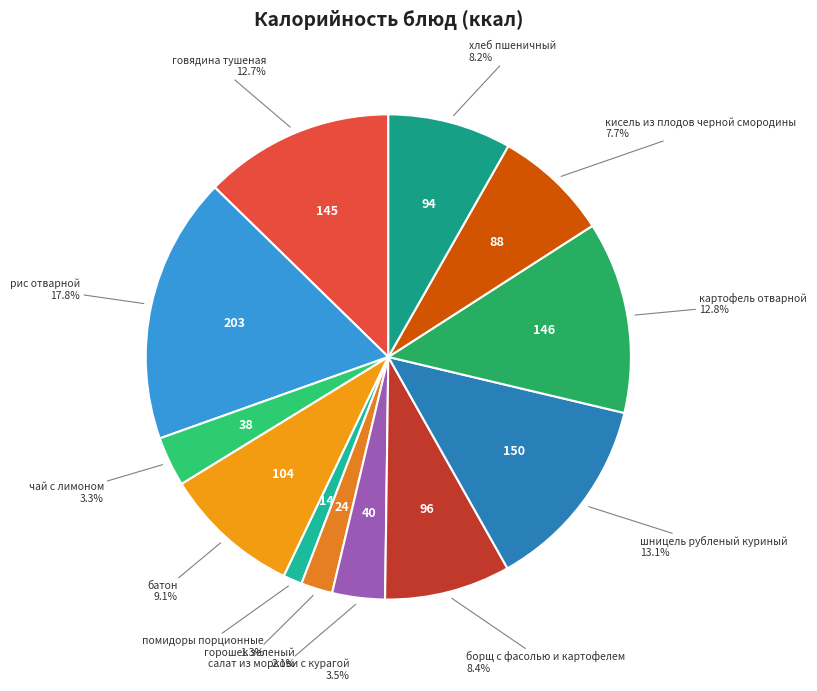

Does горошек зеленый account for over 50% of the chart?

No